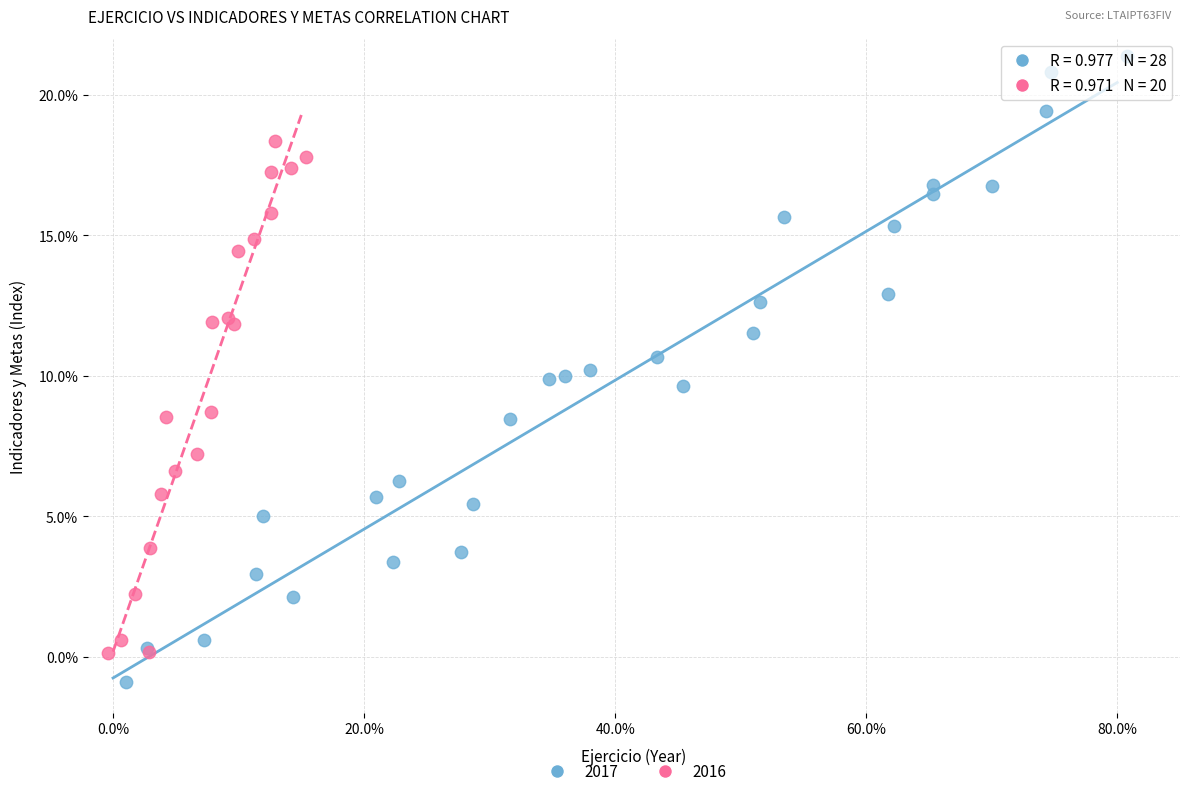

Which series contains the highest Y value?

2017